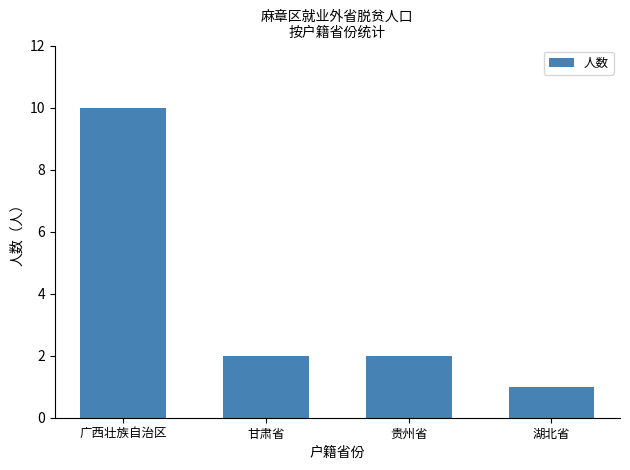

Reading left to right, transcribe all the data shown in this chart.

10	2	2	1